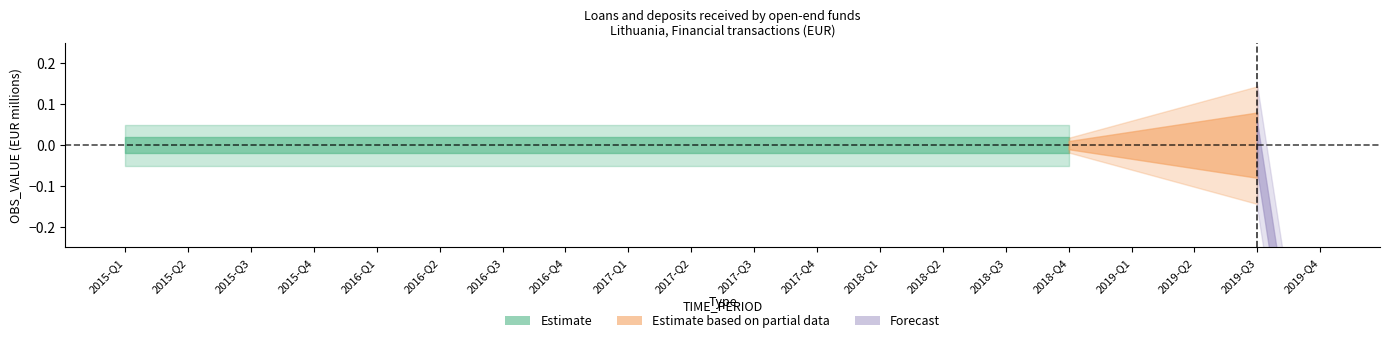

Which has a higher value, 2016-Q1 or 2018-Q3?

2016-Q1